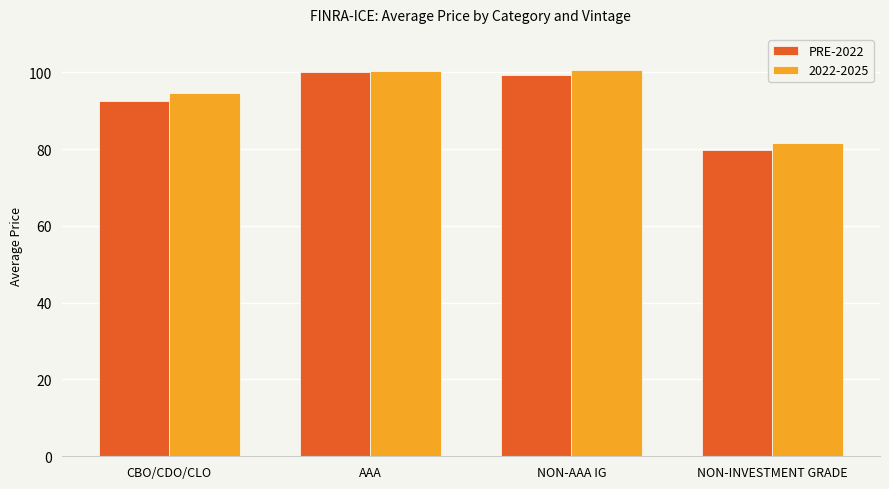

Are the bars grouped side by side (vs. stacked)?

Yes